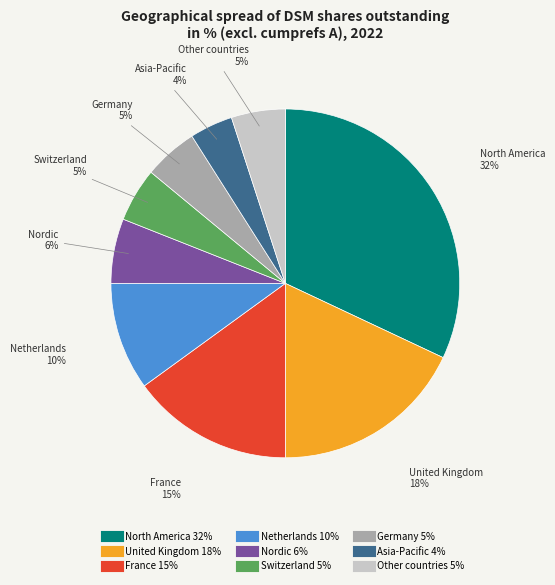

Is the sum of Asia-Pacific and Netherlands greater than half?

No